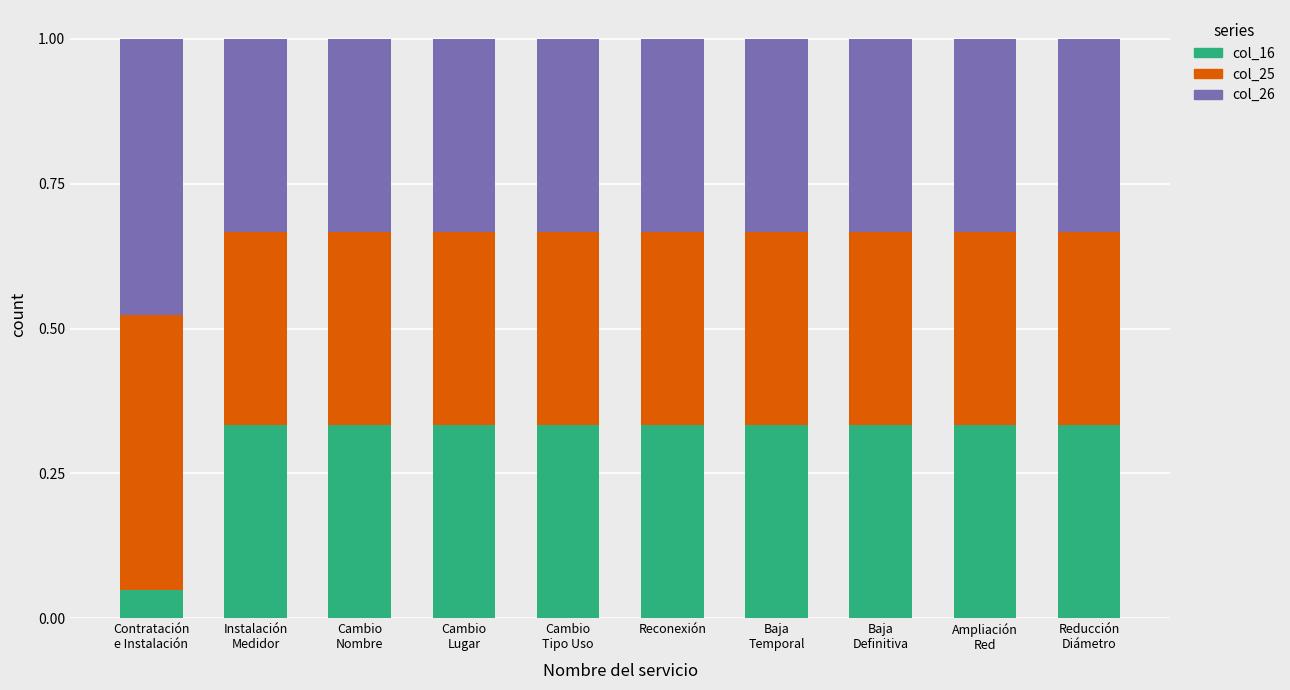

The col_26 (Otro medio) series shows 0.1 at Baja
Temporal. True or false?

False